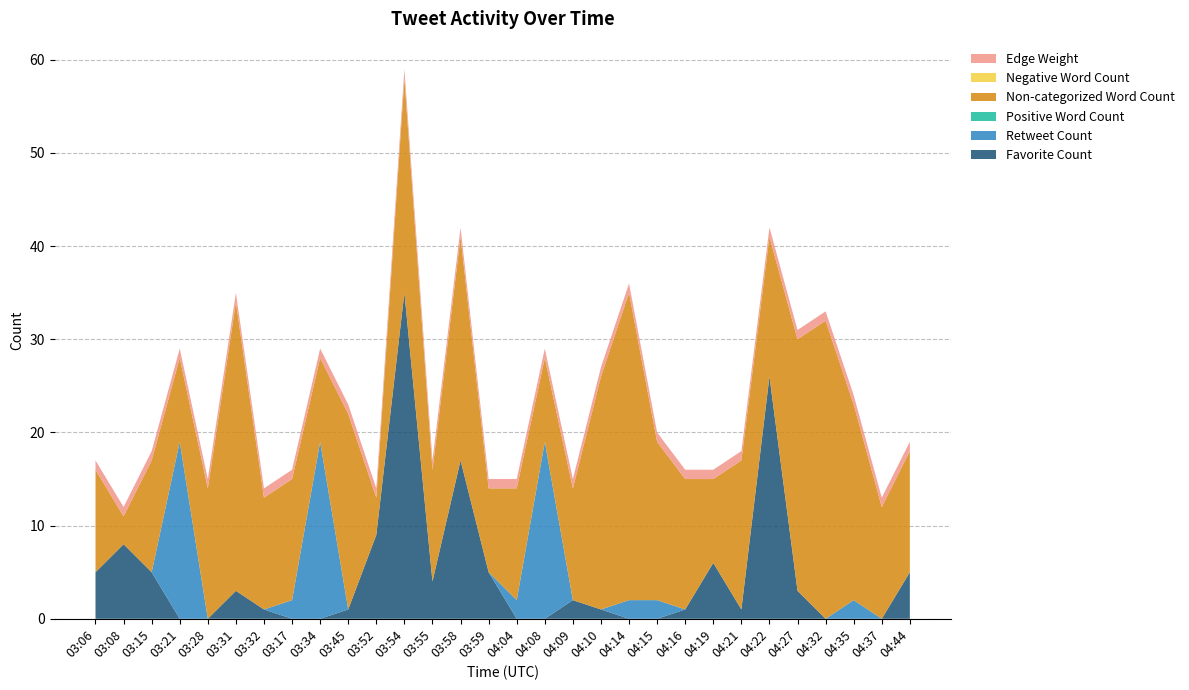

Reading left to right, what are all the values shown in this chart?

Favorite Count: 03:06=5	03:08=8	03:15=5	03:21=0	03:28=0	03:31=3	03:32=1	03:17=0	03:34=0	03:45=1	03:52=9	03:54=35	03:55=4	03:58=17	03:59=5	04:04=0	04:08=0	04:09=2	04:10=1	04:14=0	04:15=0	04:16=1	04:19=6	04:21=1	04:22=26	04:27=3	04:32=0	04:35=0	04:37=0	04:44=5
Retweet Count: 03:06=0	03:08=0	03:15=0	03:21=19	03:28=0	03:31=0	03:32=0	03:17=2	03:34=19	03:45=0	03:52=0	03:54=0	03:55=0	03:58=0	03:59=0	04:04=2	04:08=19	04:09=0	04:10=0	04:14=2	04:15=2	04:16=0	04:19=0	04:21=0	04:22=0	04:27=0	04:32=0	04:35=2	04:37=0	04:44=0
Positive Word Count: 03:06=0	03:08=0	03:15=0	03:21=0	03:28=0	03:31=0	03:32=0	03:17=0	03:34=0	03:45=0	03:52=0	03:54=0	03:55=0	03:58=0	03:59=0	04:04=0	04:08=0	04:09=0	04:10=0	04:14=0	04:15=0	04:16=0	04:19=0	04:21=0	04:22=0	04:27=0	04:32=0	04:35=0	04:37=0	04:44=0
Non-categorized Word Count: 03:06=11	03:08=3	03:15=12	03:21=9	03:28=14	03:31=31	03:32=12	03:17=13	03:34=9	03:45=21	03:52=4	03:54=23	03:55=12	03:58=24	03:59=9	04:04=12	04:08=9	04:09=12	04:10=25	04:14=33	04:15=17	04:16=14	04:19=9	04:21=16	04:22=15	04:27=27	04:32=32	04:35=21	04:37=12	04:44=13
Negative Word Count: 03:06=0	03:08=0	03:15=0	03:21=0	03:28=0	03:31=0	03:32=0	03:17=0	03:34=0	03:45=0	03:52=0	03:54=0	03:55=0	03:58=0	03:59=0	04:04=0	04:08=0	04:09=0	04:10=0	04:14=0	04:15=0	04:16=0	04:19=0	04:21=0	04:22=0	04:27=0	04:32=0	04:35=0	04:37=0	04:44=0
Edge Weight: 03:06=1	03:08=1	03:15=1	03:21=1	03:28=1	03:31=1	03:32=1	03:17=1	03:34=1	03:45=1	03:52=1	03:54=1	03:55=1	03:58=1	03:59=1	04:04=1	04:08=1	04:09=1	04:10=1	04:14=1	04:15=1	04:16=1	04:19=1	04:21=1	04:22=1	04:27=1	04:32=1	04:35=1	04:37=1	04:44=1